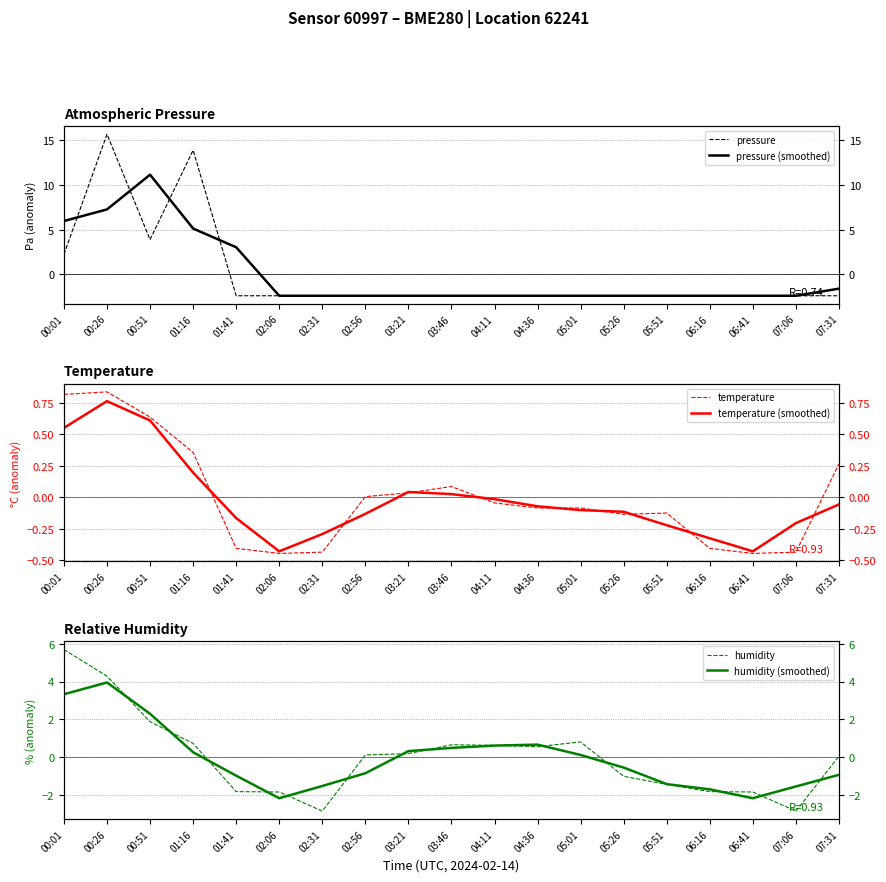

Which series has the widest spread of values?

pressure